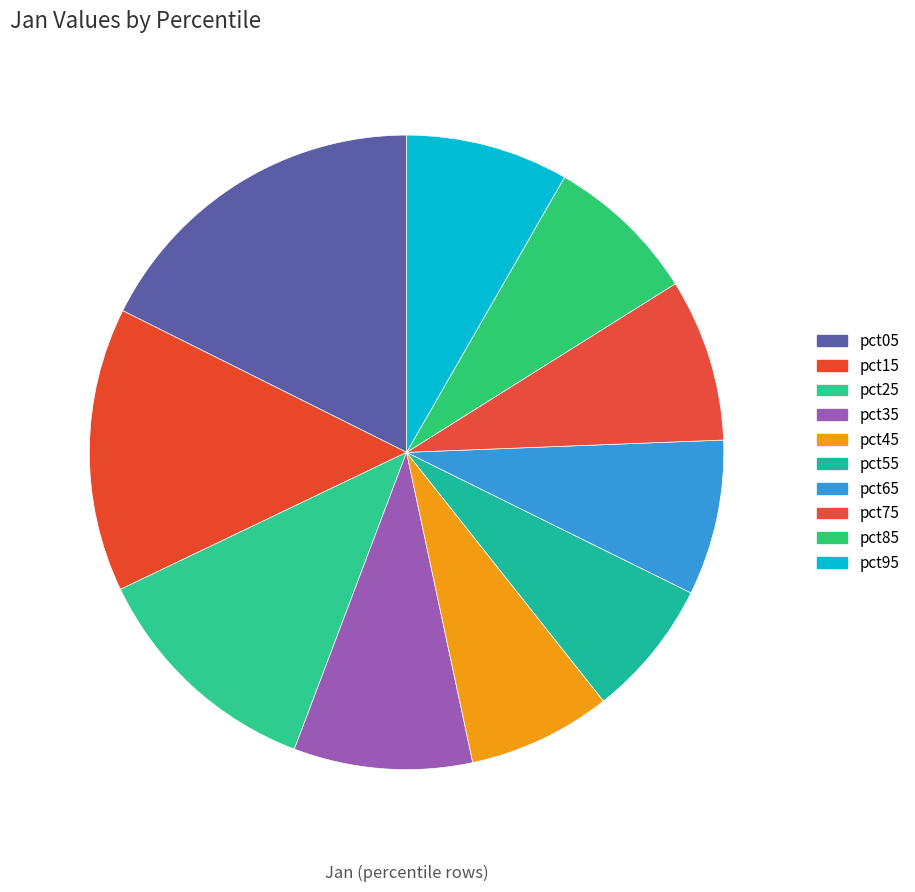

What percentage is the pct85 slice, to the nearest percent?

8%